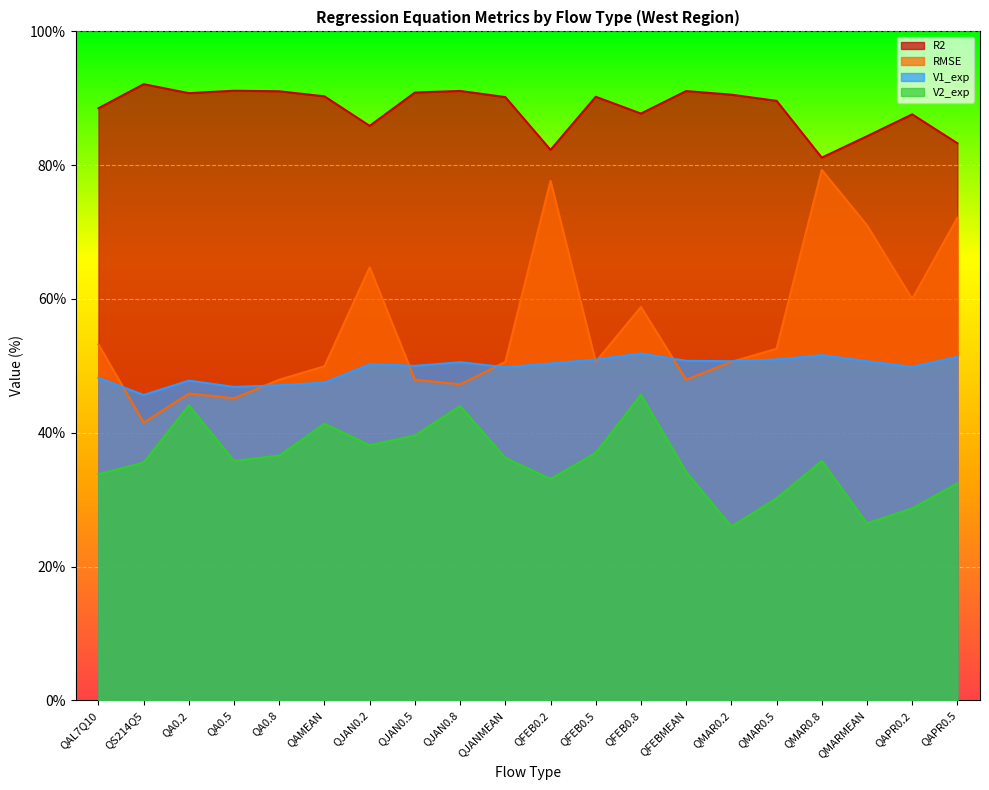

Which series has the widest spread of values?

RMSE